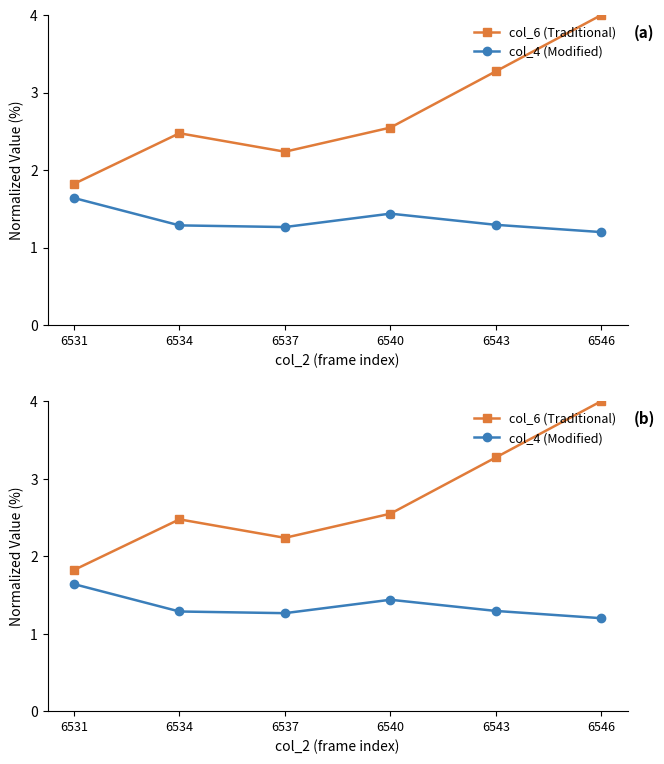

At which category does the chart reach its minimum across all series?

6546